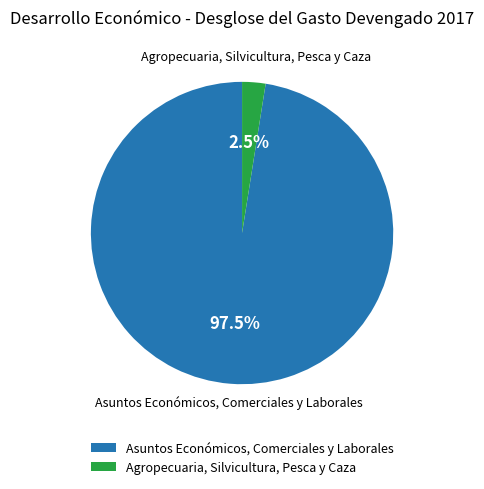

What is the largest slice in the pie chart?

Asuntos Económicos, Comerciales y Laborales